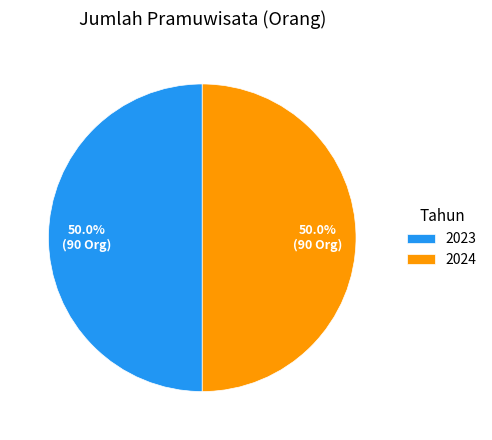

Is the sum of 2024 and 2023 greater than half?

Yes